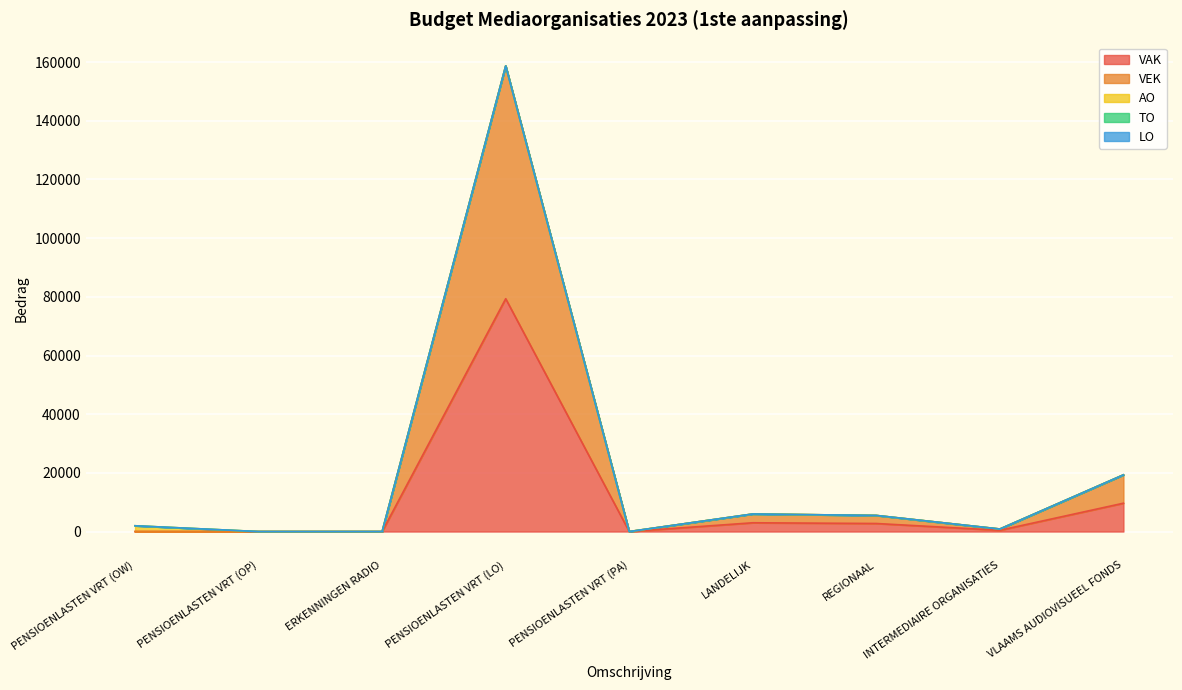

The value of VAK at INTERMEDIAIRE ORGANISATIES is 433. True or false?

True